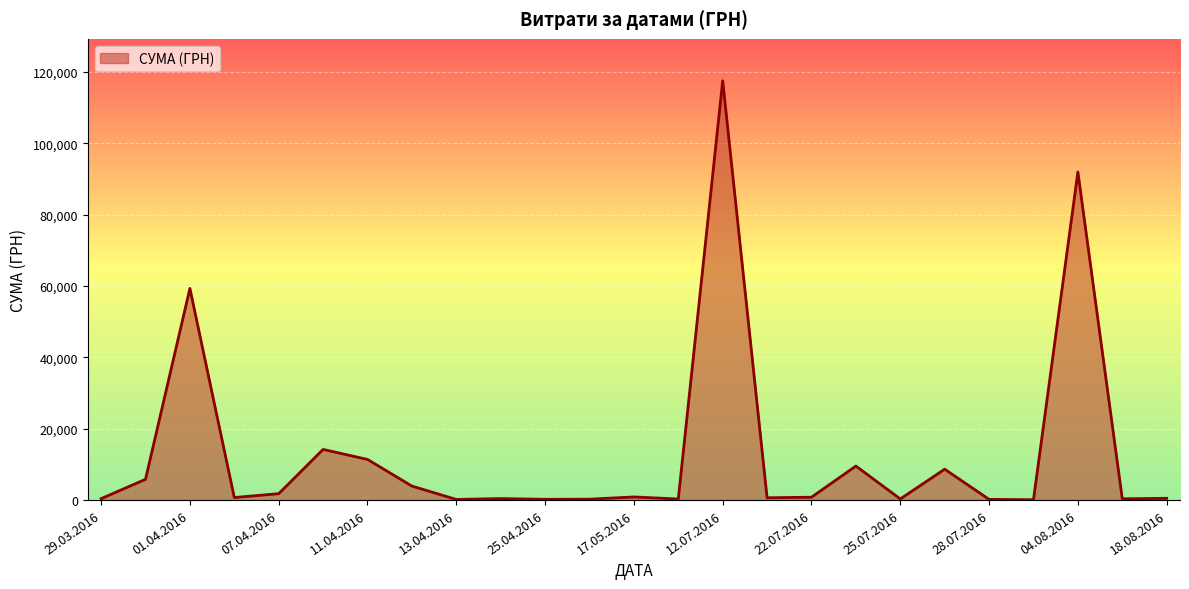

What is the difference between the maximum and minimum values?

117471.0